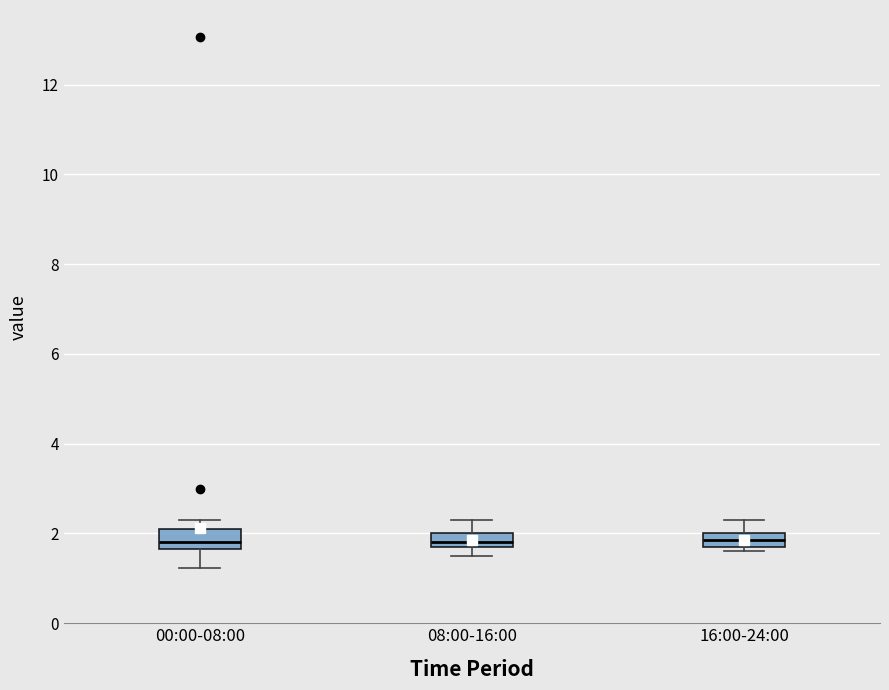

Reading left to right, read every box against the y-axis: the position of its median line, the range the box covers, and the ends of its whiskers. The values are not printed on the chart, so give them approximately, as read against the axis.

00:00-08:00: median 1.8, box 1.6 to 2.2, whiskers 1.2 to 2.4
08:00-16:00: median 1.8 (just above the box's lower edge), box 1.8 to 2.0, whiskers 1.6 to 2.4
16:00-24:00: median 1.8 (inside the box), box 1.8 to 2.0, whiskers 1.6 to 2.4